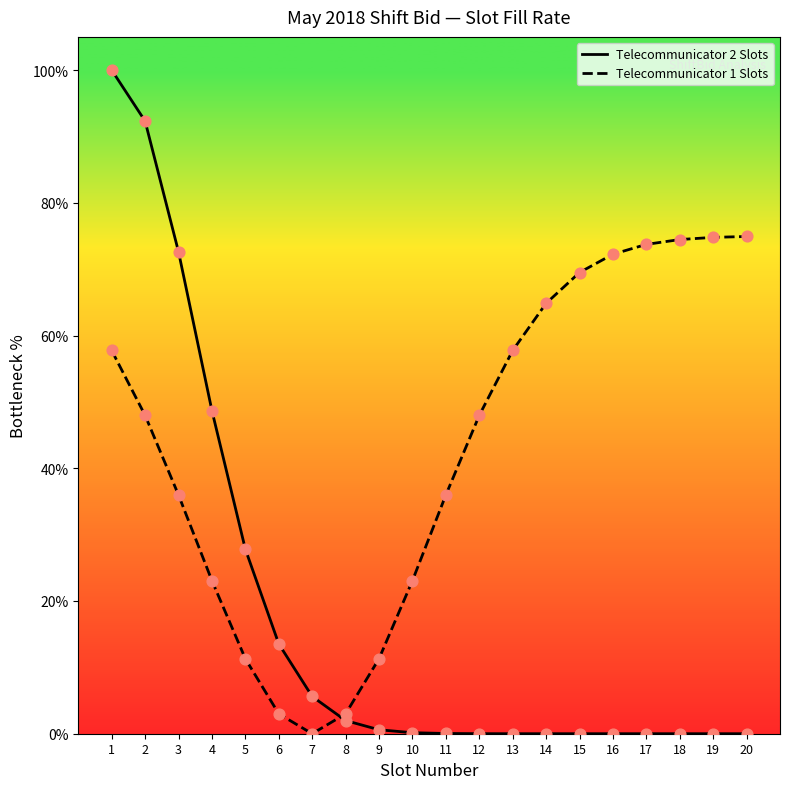

Which series reaches the maximum Y coordinate?

Telecommunicator 2 Slots